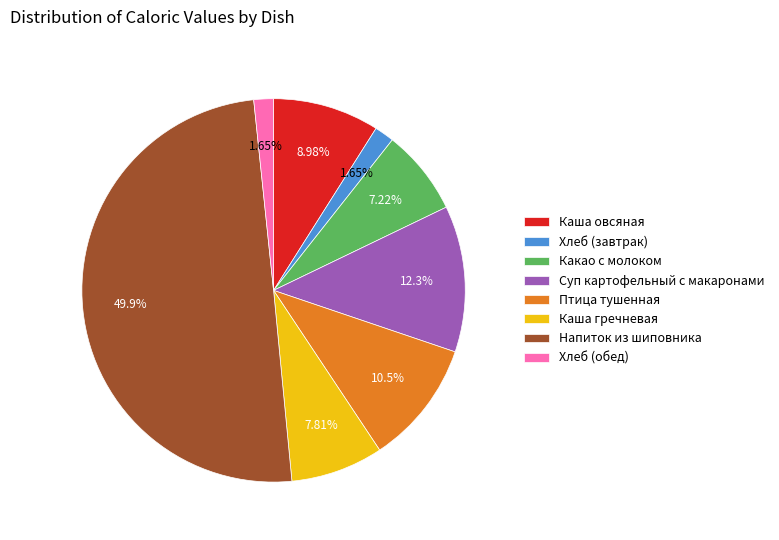

Is it true that Каша гречневая is 1% of the pie?

False